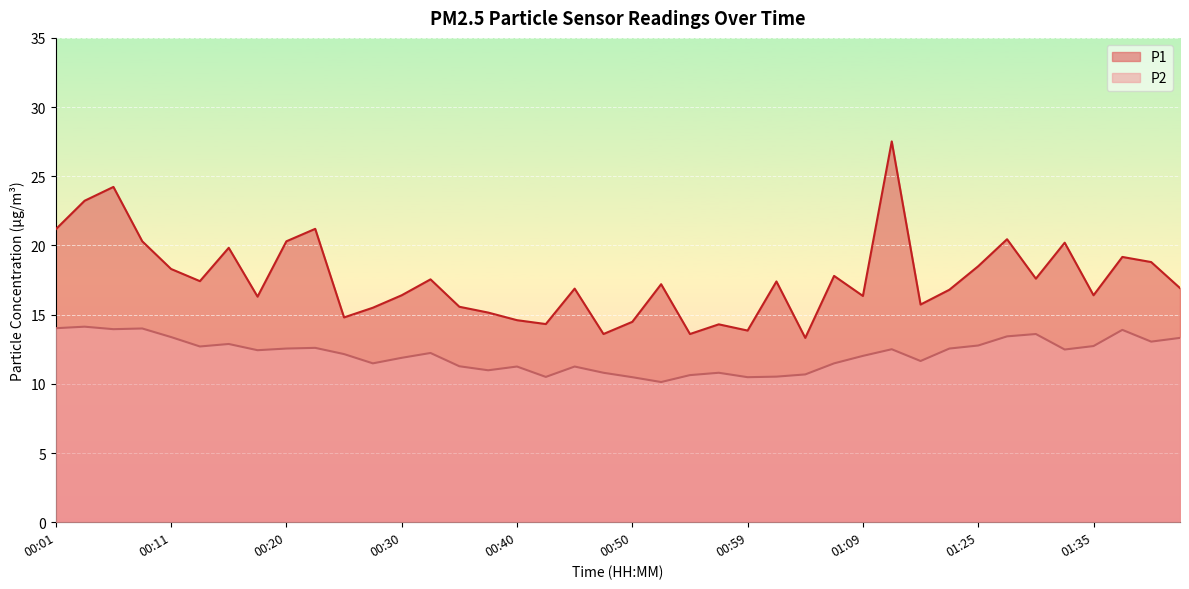

What is the label of the 11th point from the right?

01:12